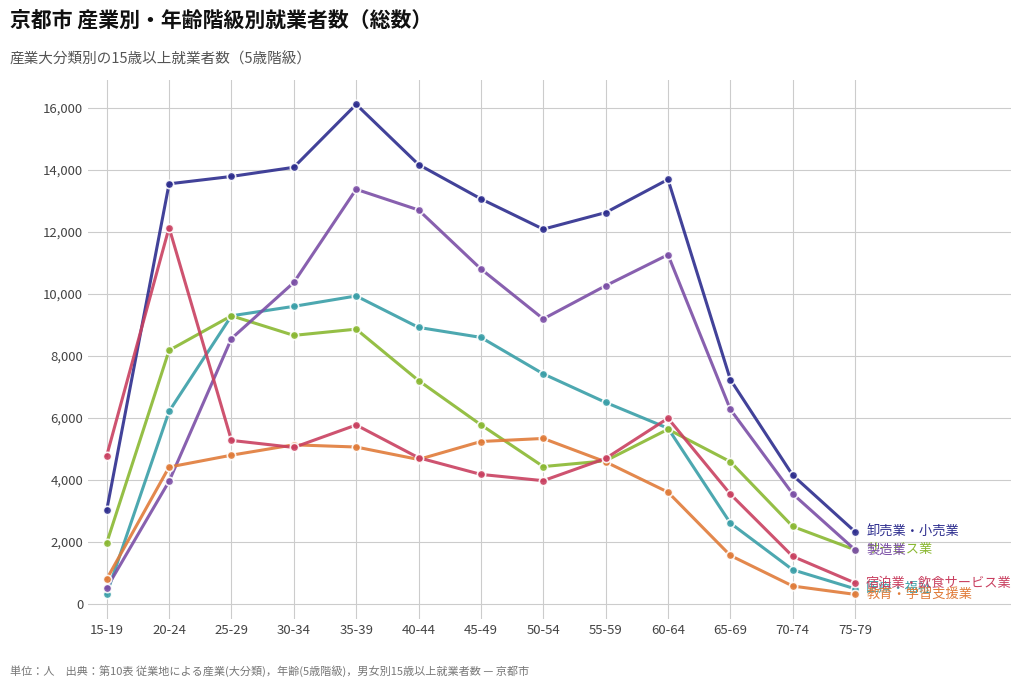

What is the spread (max minus min) of values at 50-54?

8108